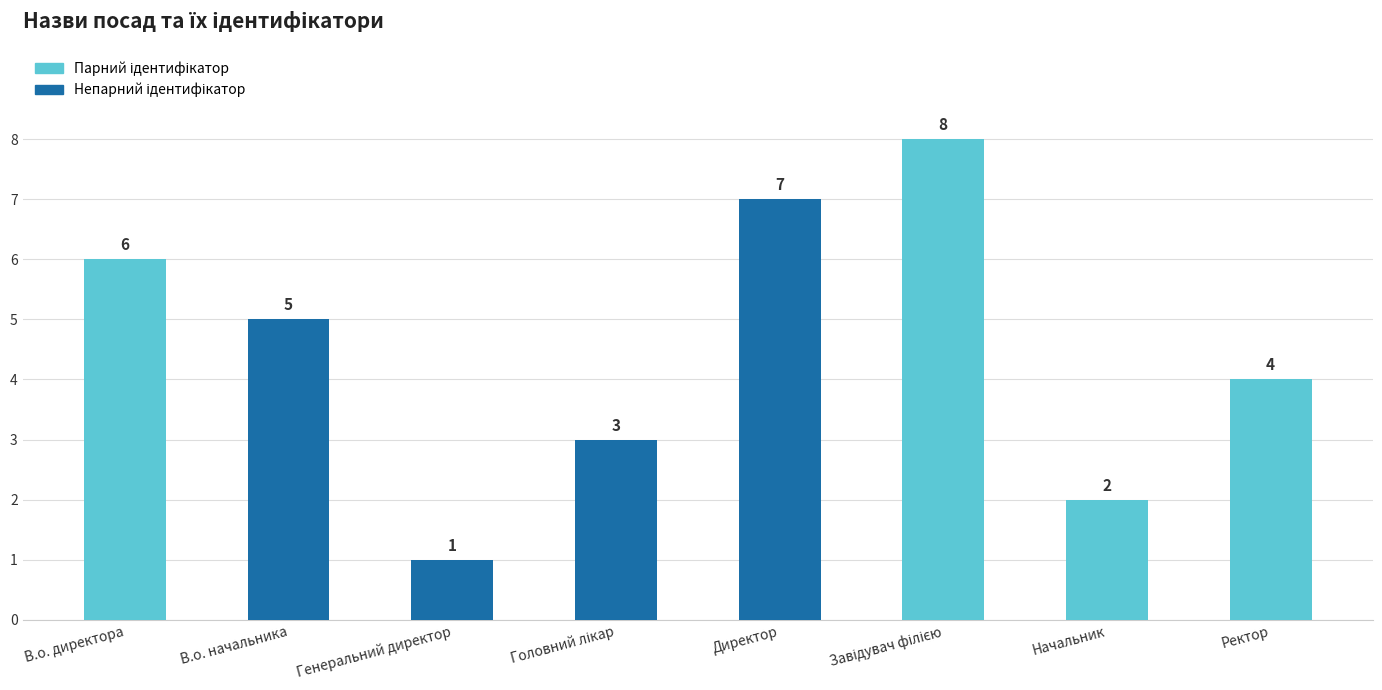

What is the smallest value displayed?

1